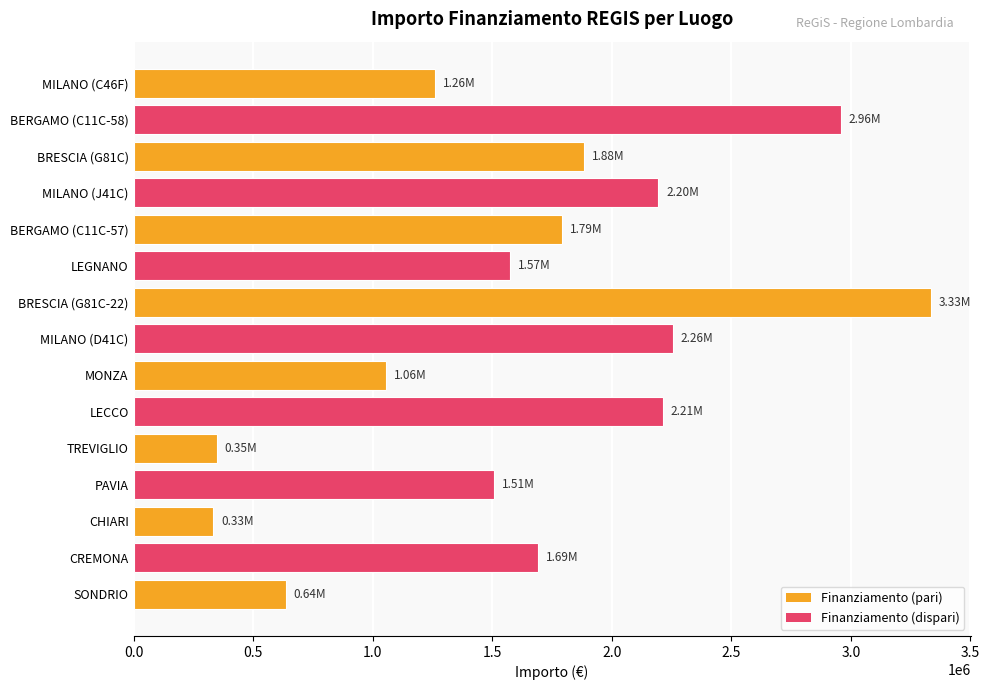

What is the difference between the maximum and minimum values?

3002455